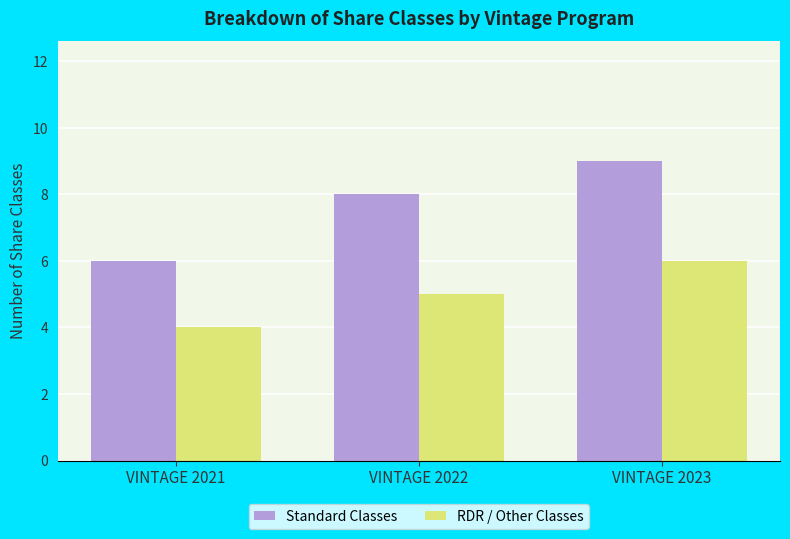

At which category is the sum across all series the highest?

VINTAGE 2023